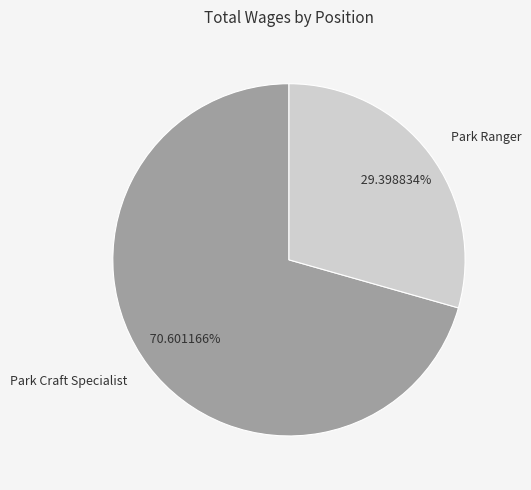

Does any single category account for the majority?

Yes